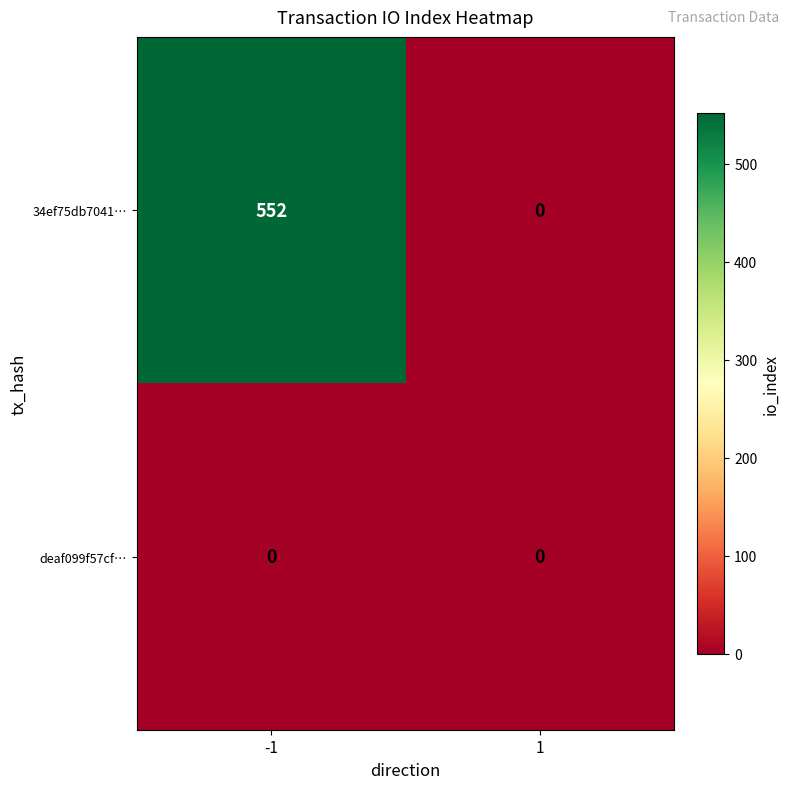

At which category is the sum across all series the highest?

-1